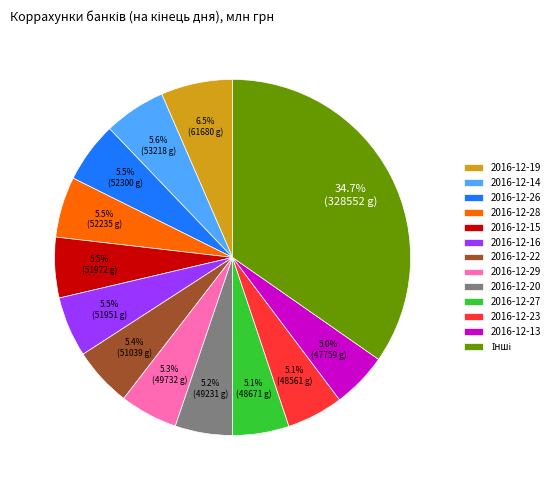

Does any single category account for the majority?

No